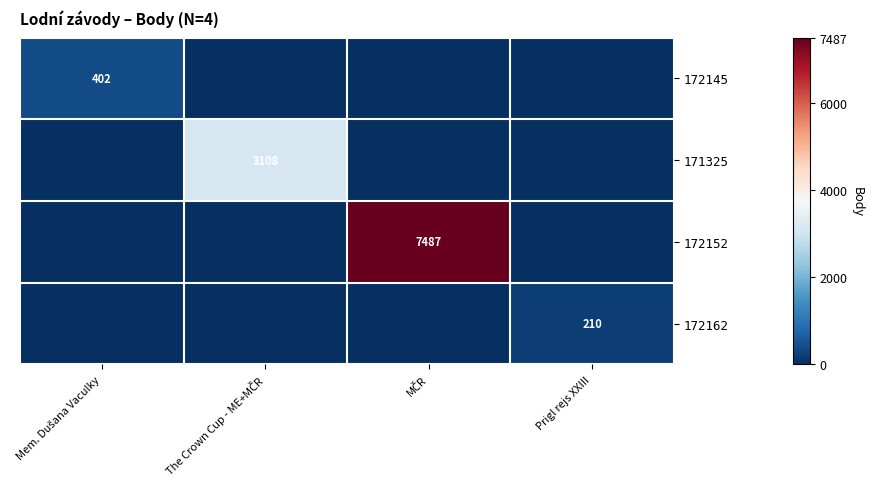

At how many categories does at least one series exceed 2604?

2